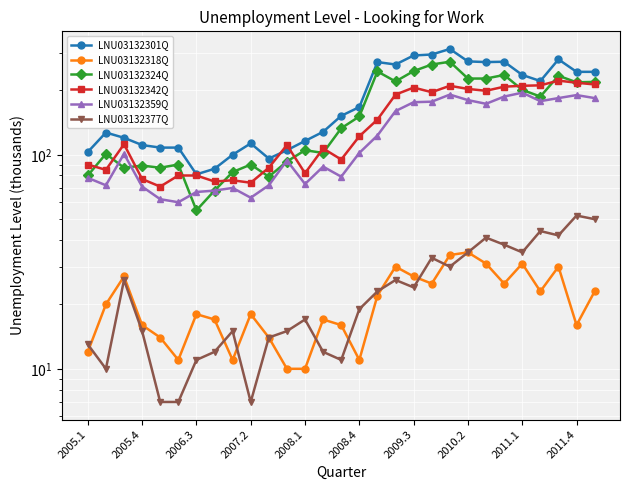

True or false: LNU03132359Q has a value of 250 at 2009.3.

False